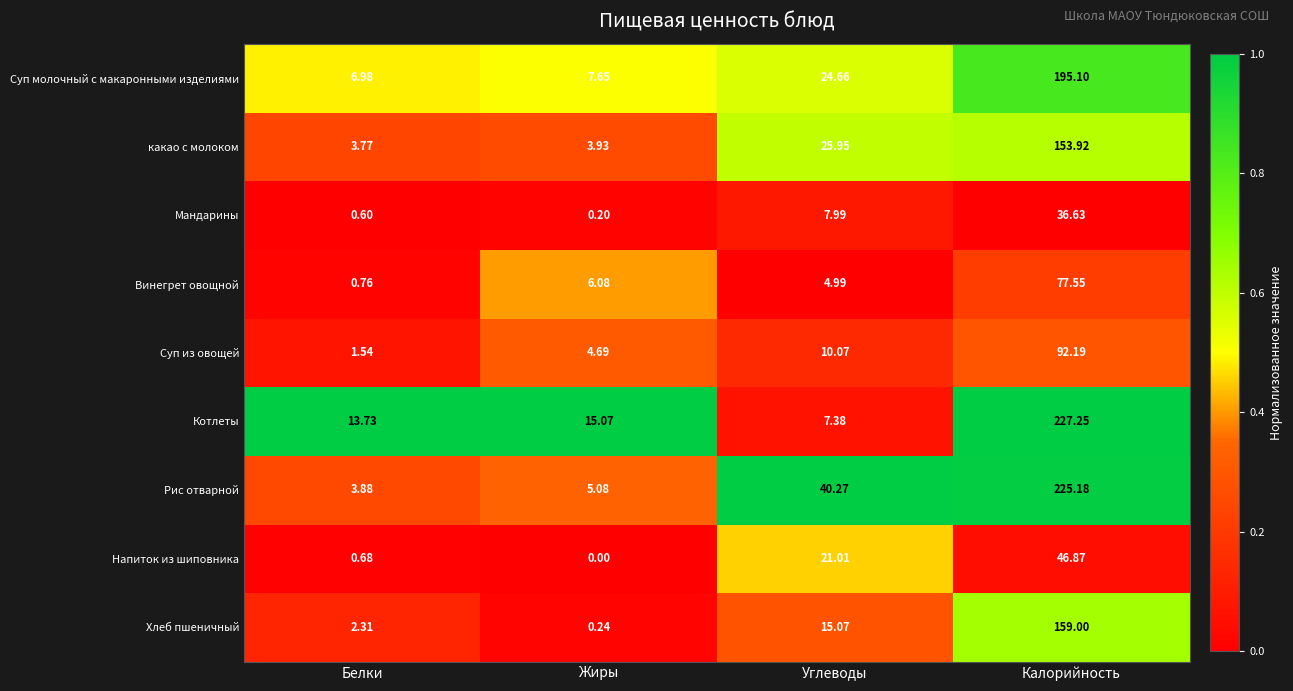

At which label does Суп из овощей reach its minimum?

Белки